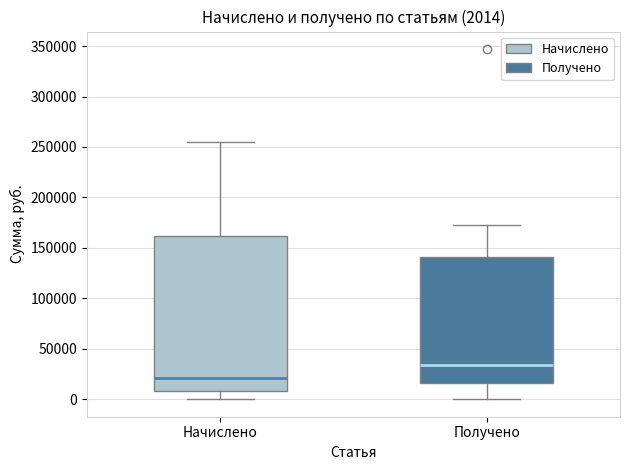

Which box is the tallest, from its lower edge to its upper edge?

Начислено